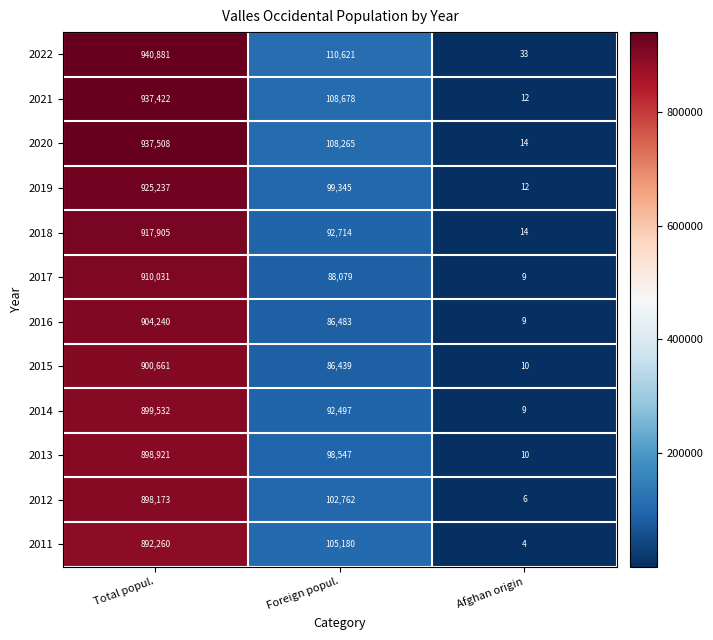

At which label does 2018 first exceed 92714?

Total popul.